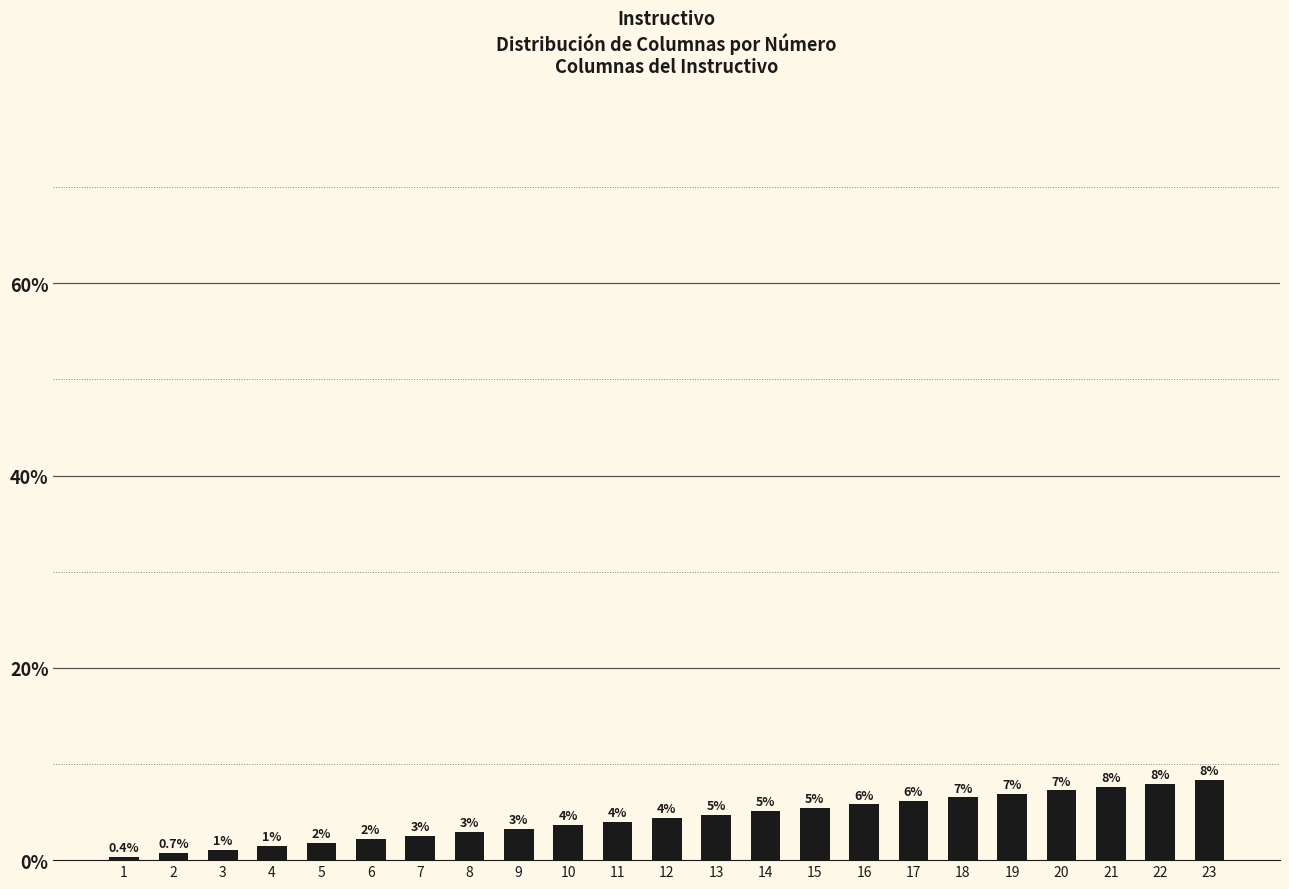

What is the approximate value at 7?

2.5